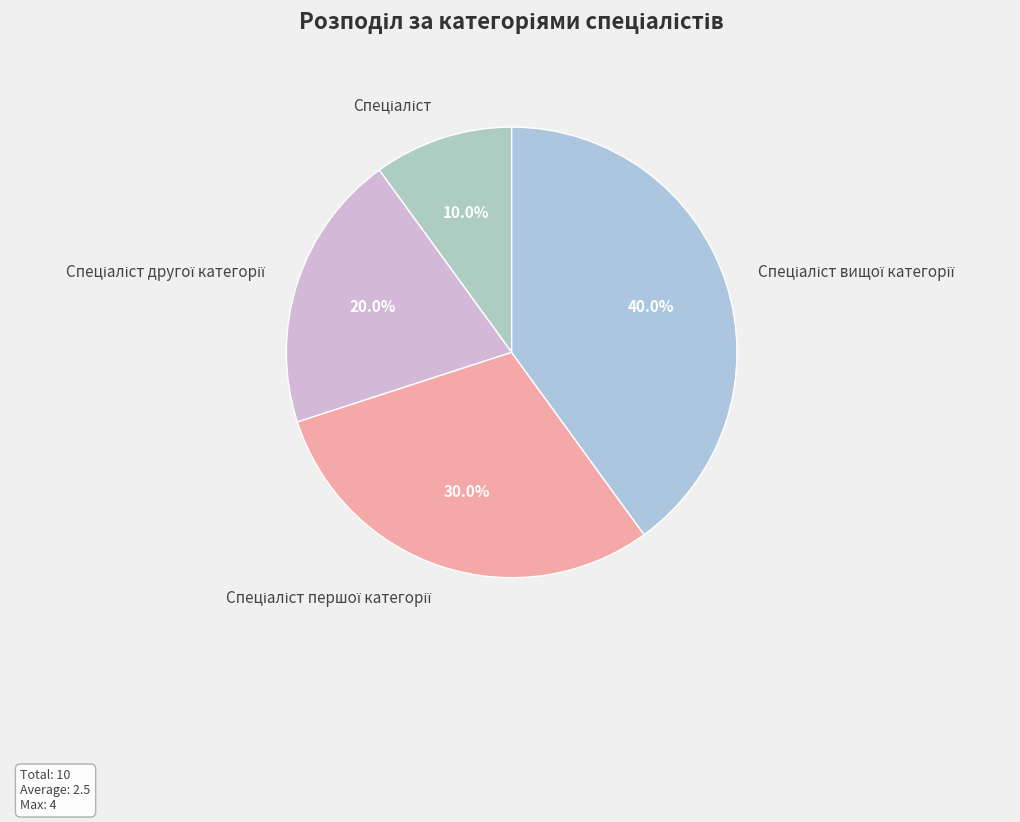

Is there any slice that represents more than half of the pie?

No